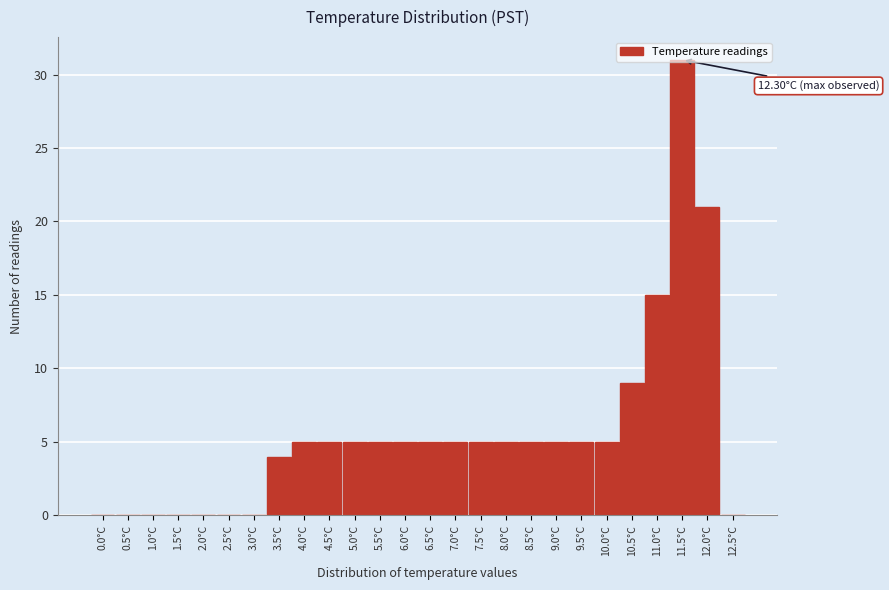

True or false: the data shows 5 at 9.0°C.

True